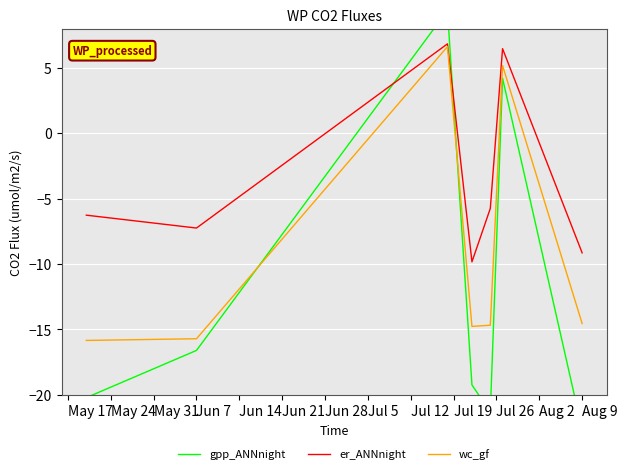

What is the maximum value for er_ANNnight?

6.8